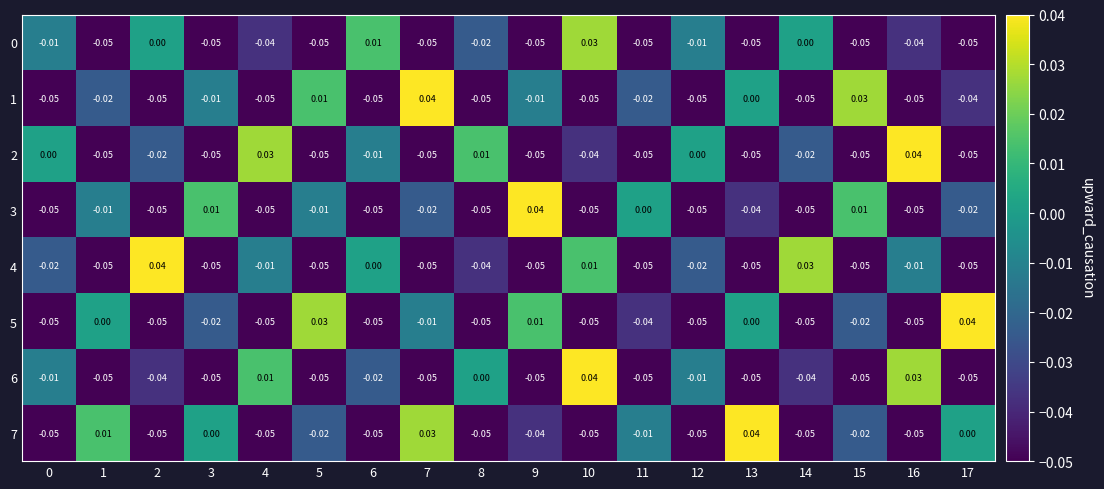

How many categories are shown in the chart?

18